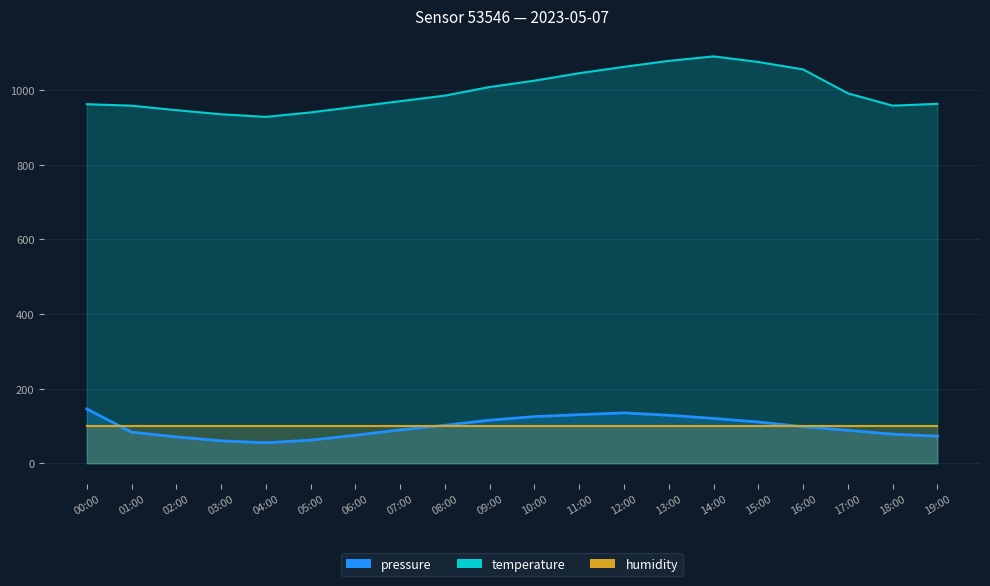

At which label does pressure reach its peak?

00:00